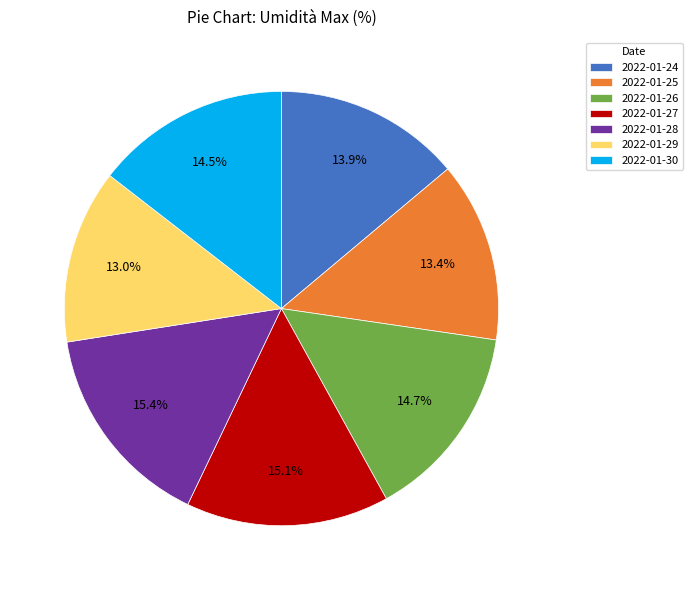

What percentage is NOT represented by 2022-01-25?

86.6%